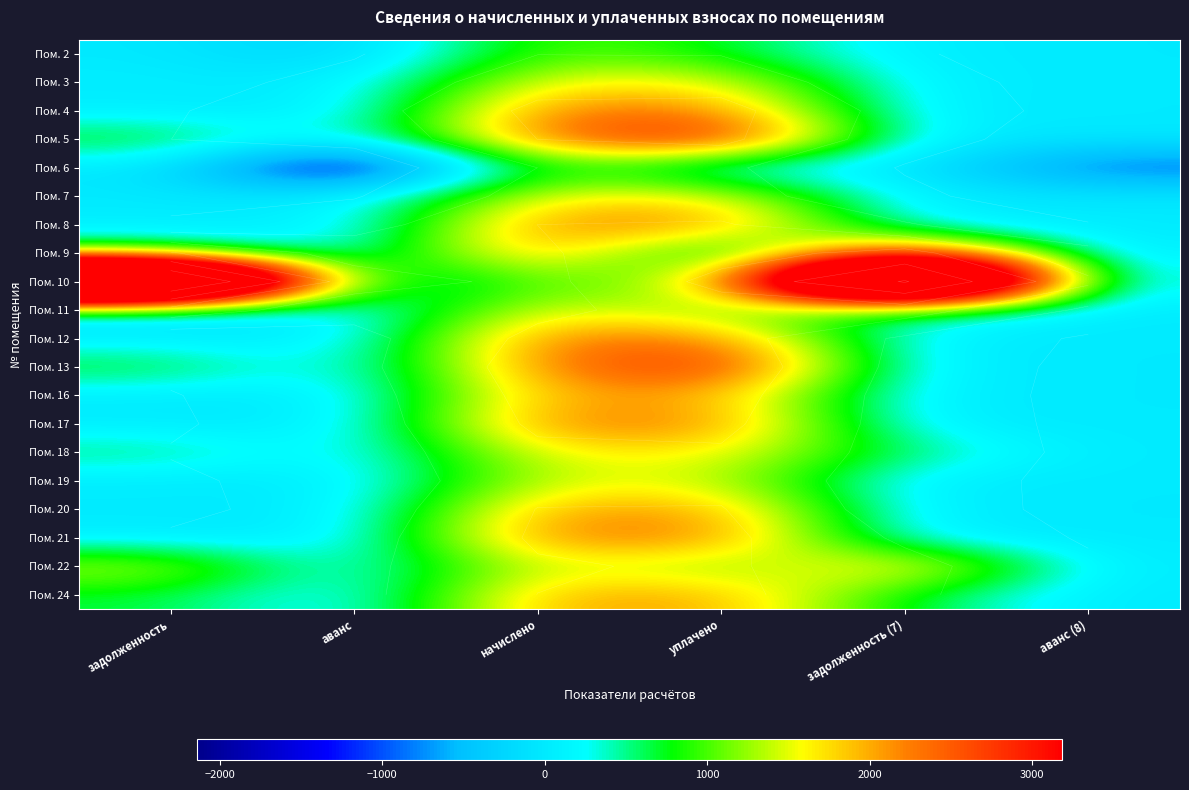

List the series in order of their peak value, highest first.

Пом. 10, Пом. 5, Пом. 9, Пом. 13, Пом. 12, Пом. 21, Пом. 4, Пом. 8, Пом. 17, Пом. 20, Пом. 24, Пом. 16, Пом. 22, Пом. 18, Пом. 3, Пом. 7, Пом. 11, Пом. 19, Пом. 2, Пом. 6